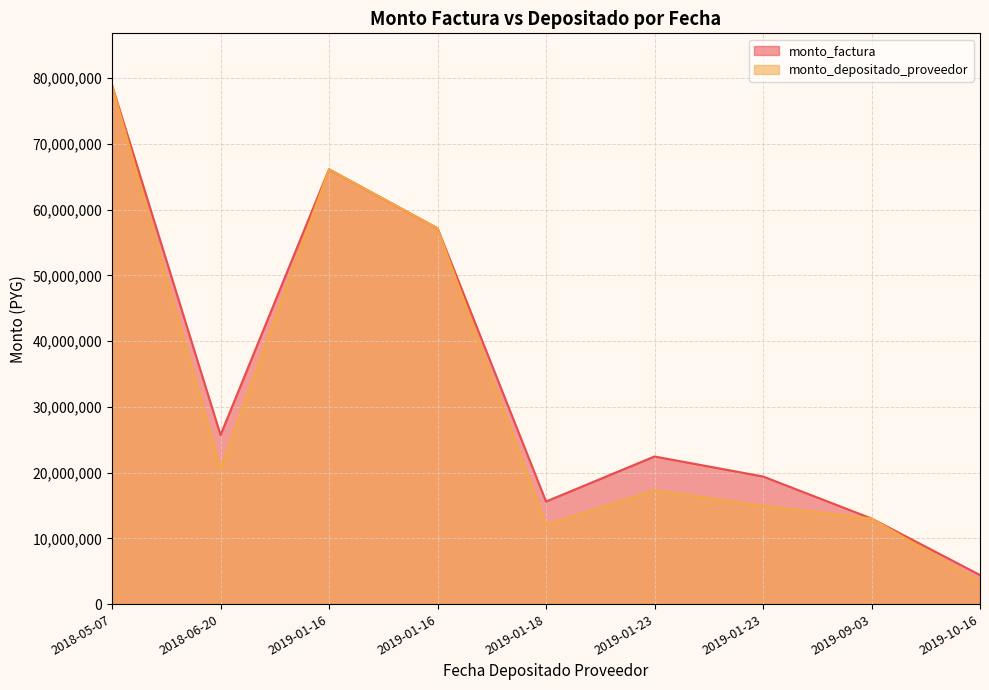

List the series in order of their peak value, highest first.

monto_factura, monto_depositado_proveedor